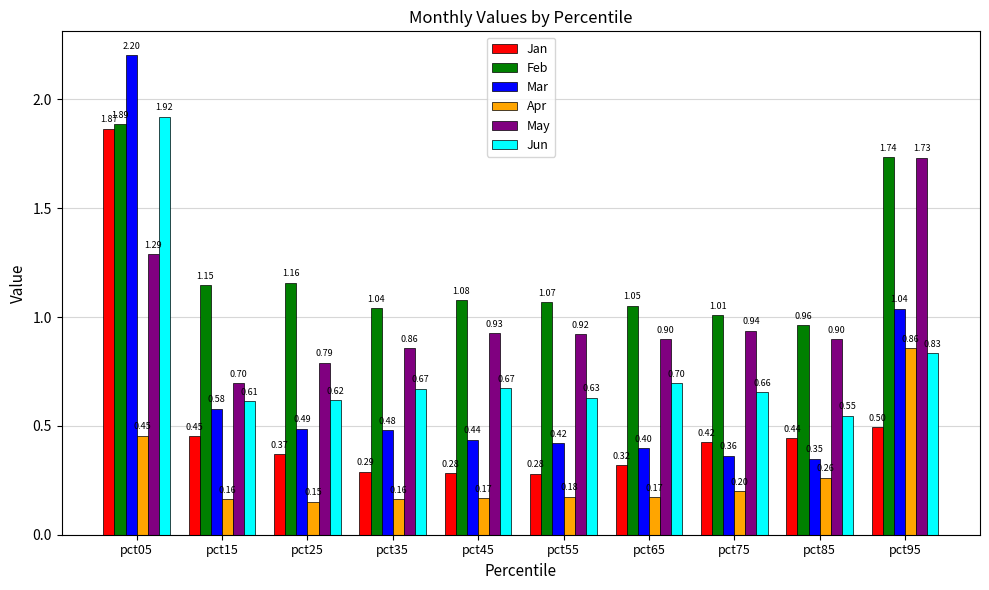

How many distinct data groups are displayed?

6